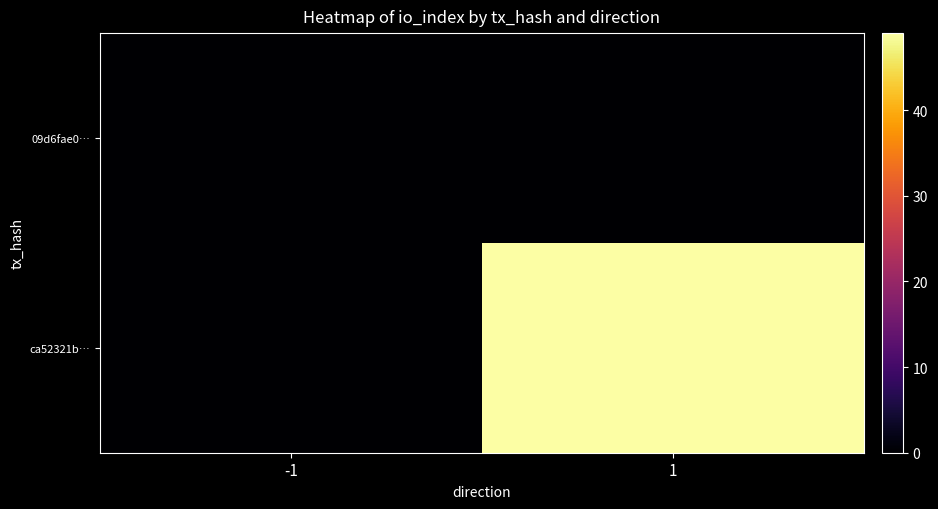

List the series in order of their peak value, lowest first.

09d6fae0…, ca52321b…